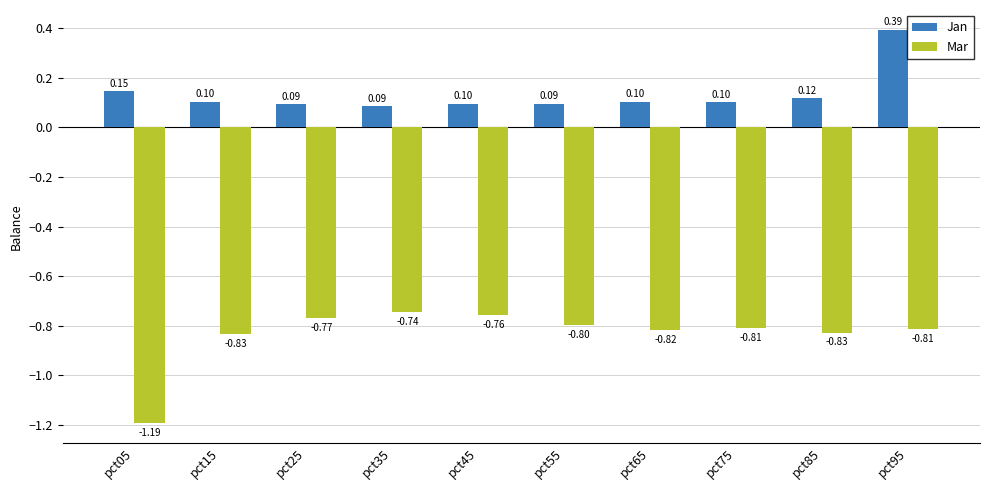

At how many categories does at least one series exceed 0?

10